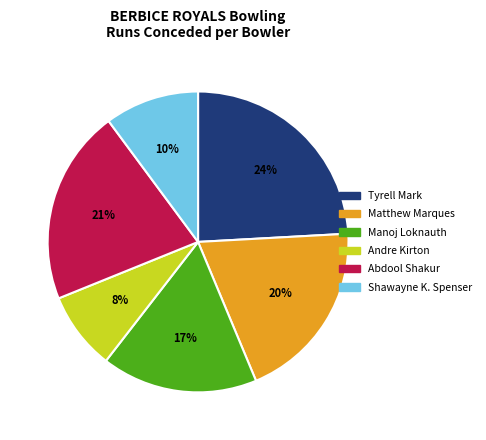

Is there a majority slice in this chart?

No